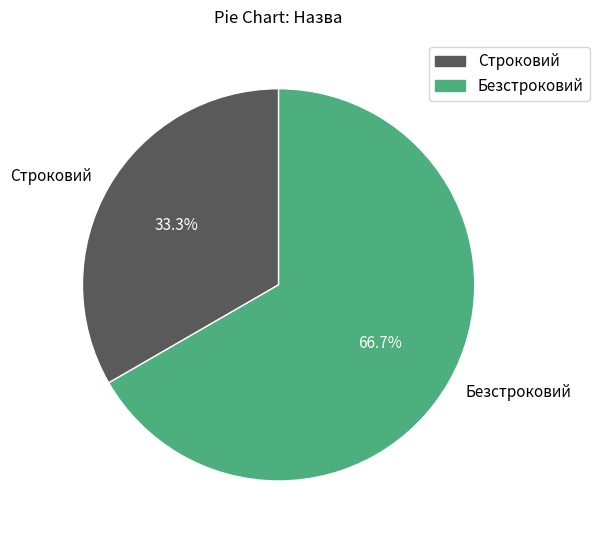

Rank the categories by value from lowest to highest.

Строковий, Безстроковий